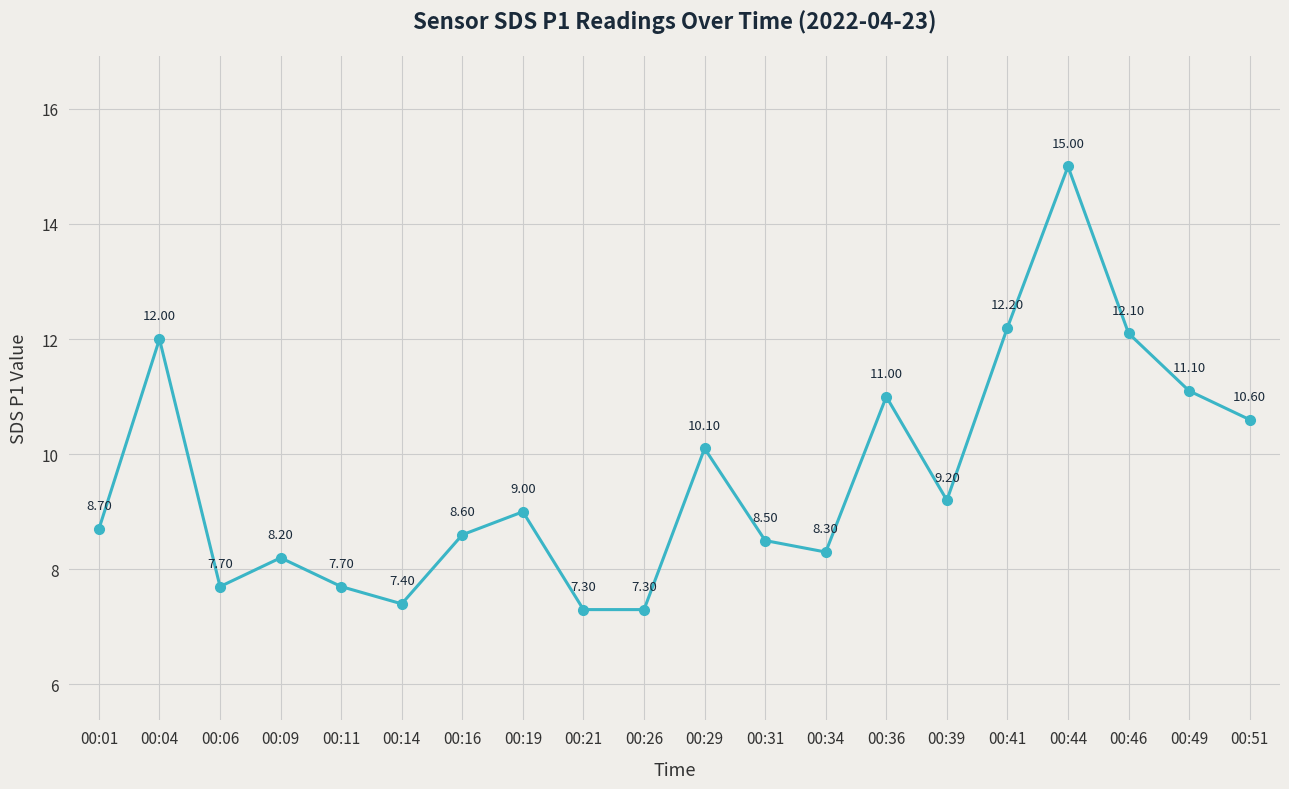

How many lines are shown in the chart?

1